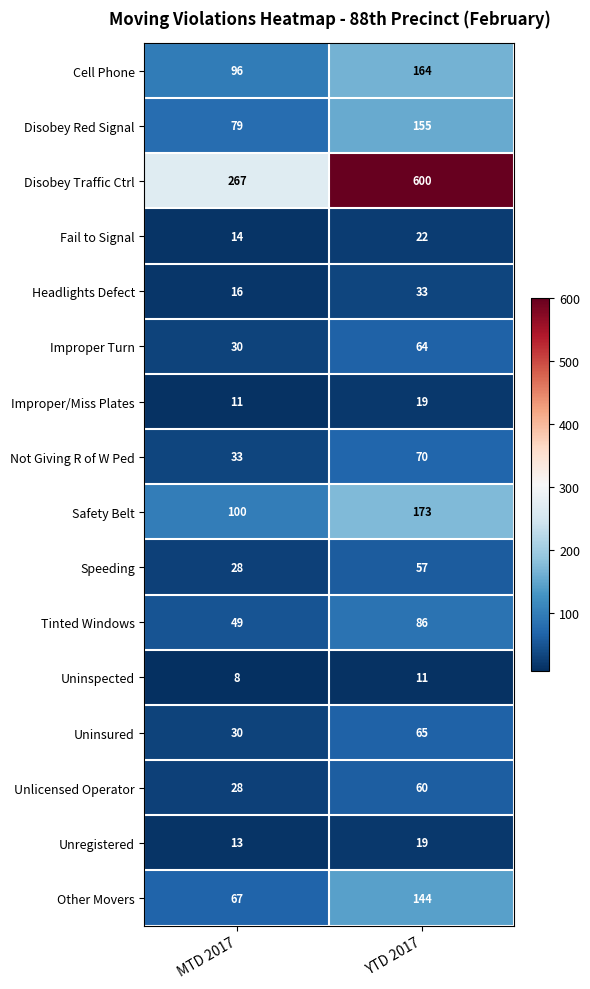

At which category is the sum across all series the highest?

YTD 2017